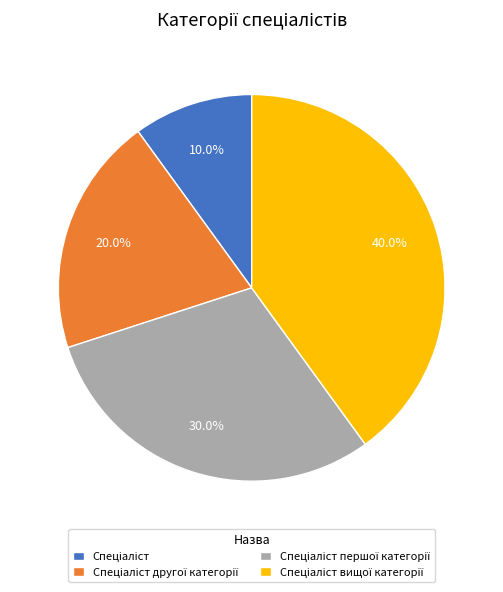

Does any single category account for the majority?

No